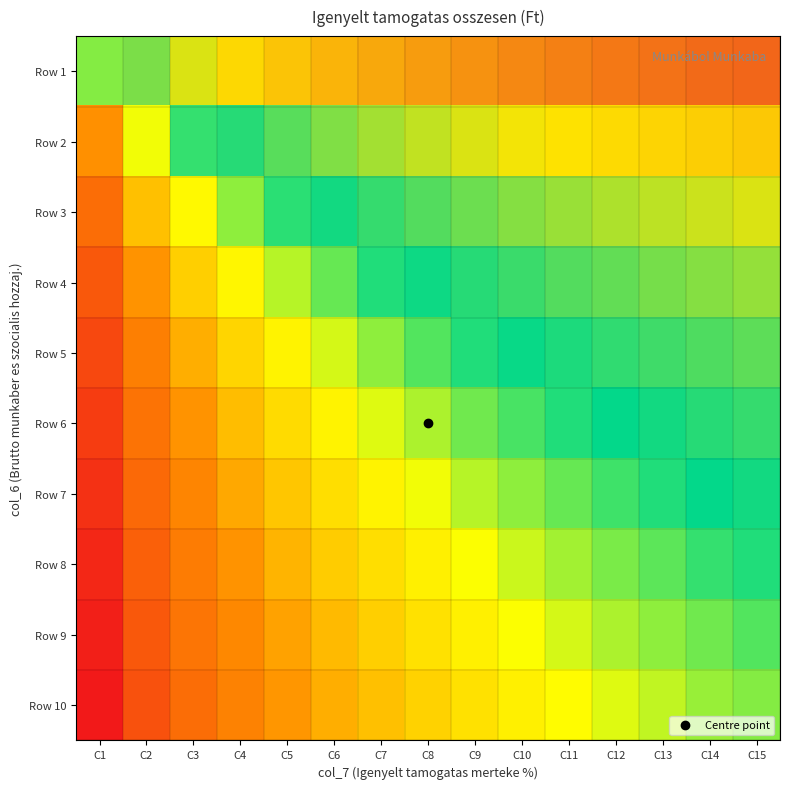

What is the difference between the highest and lowest values at C5?

0.5